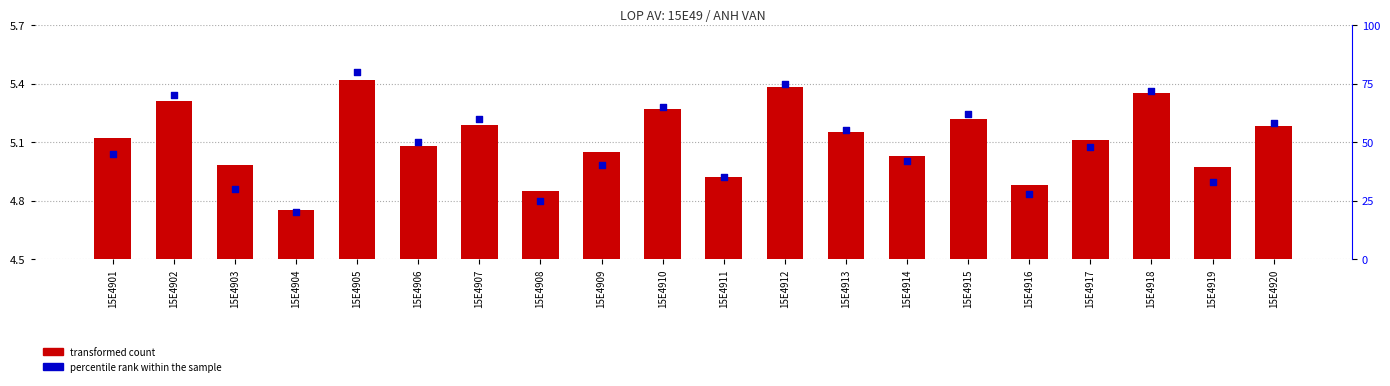

At which category is the sum across all series the highest?

15E4905